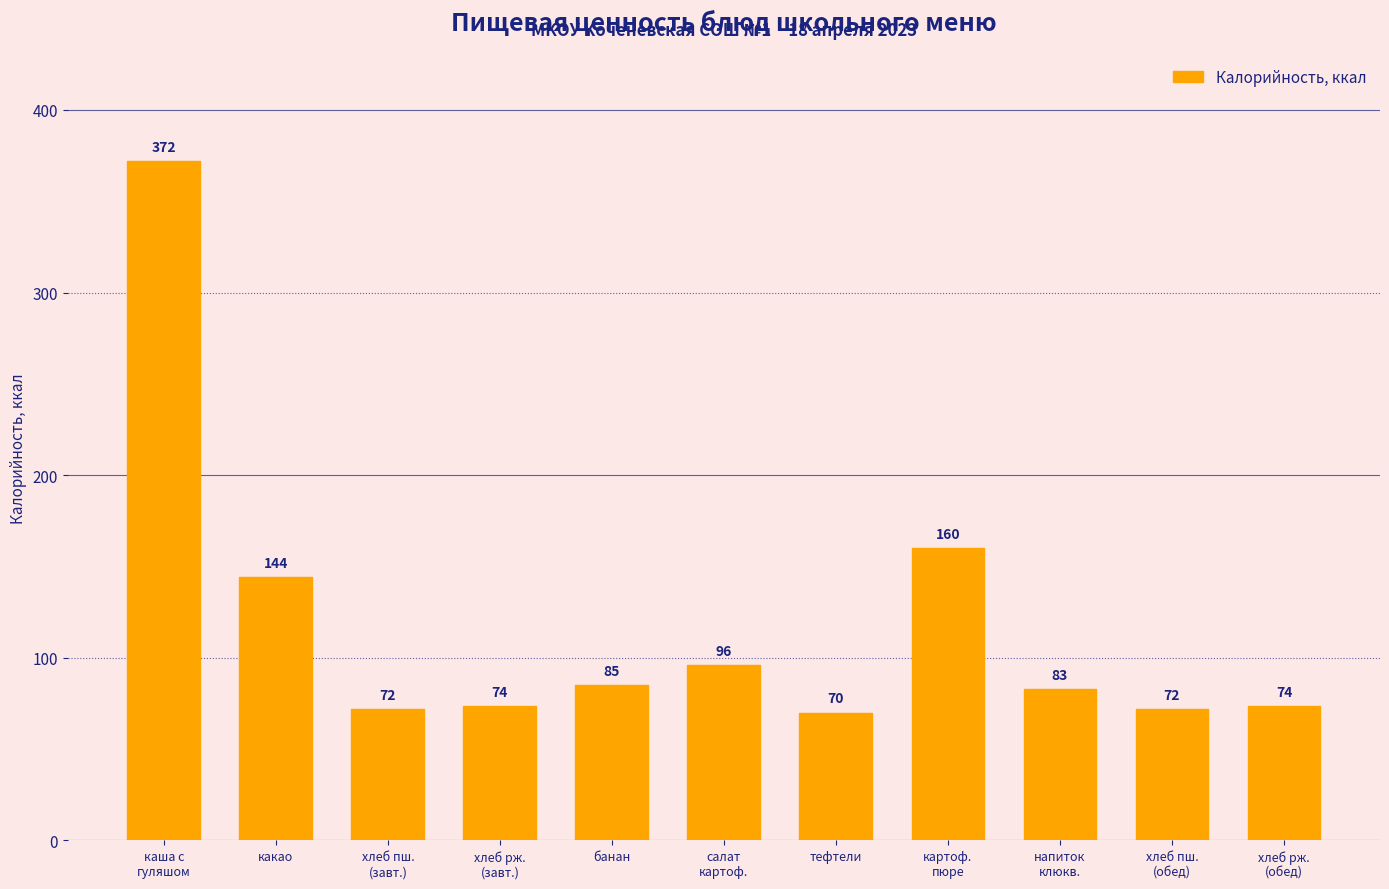

What is the difference between the second highest and second lowest values?

88.3